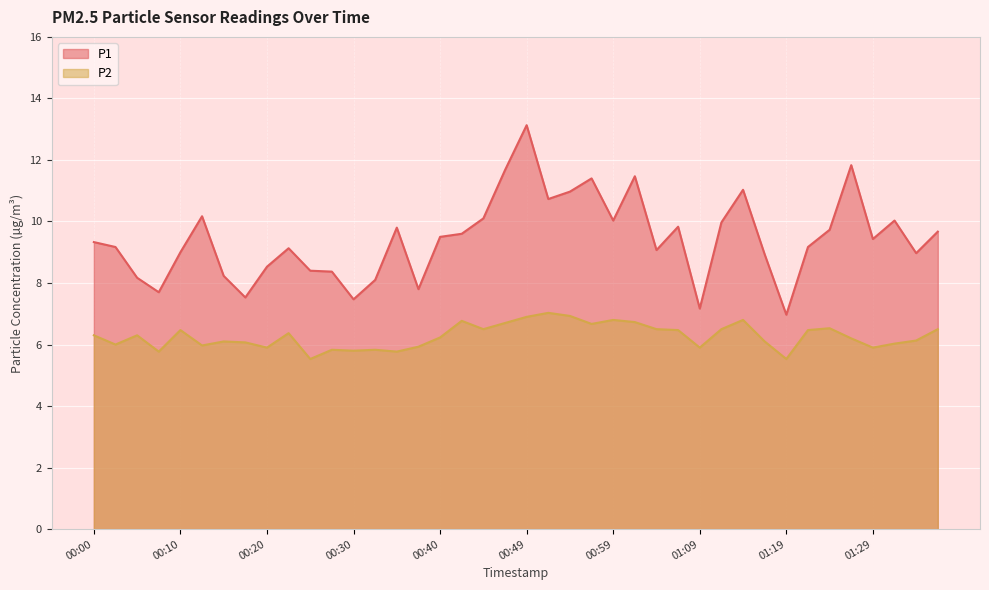

At how many categories does at least one series exceed 9?

25